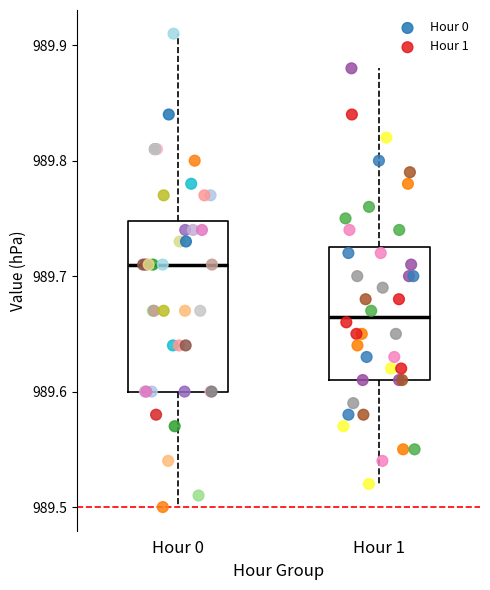

What are all the series names shown in the legend?

Hour 0, Hour 1